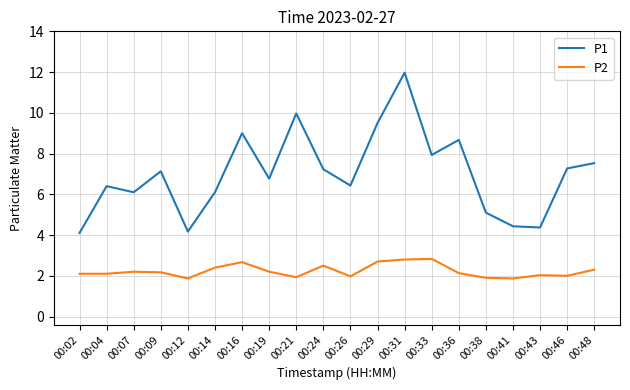

What is the difference between the maximum and second lowest values in the P2 series?

1.0